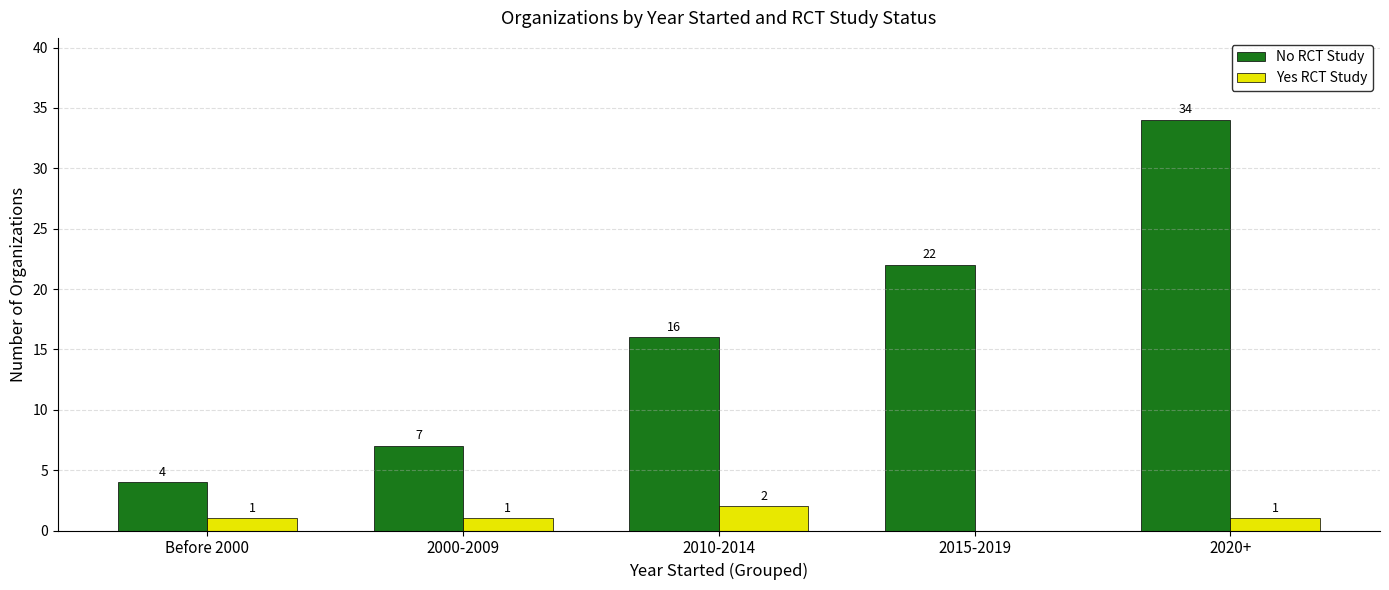

True or false: Yes RCT Study has a value of 0 at 2015-2019.

True